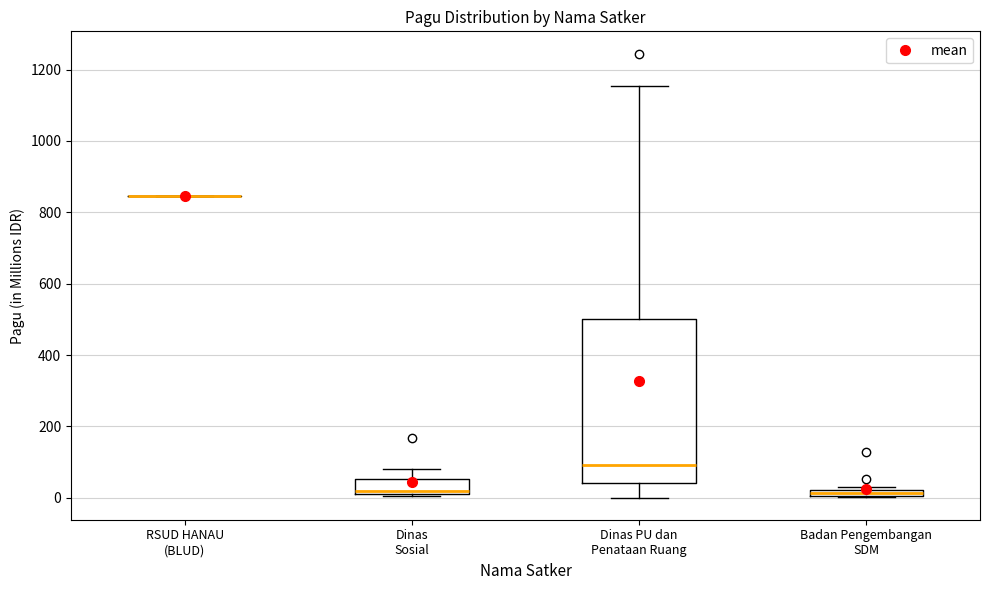

Where is the lower edge of the box for Badan Pengembangan SDM on the y-axis? The values are not printed on the chart, so give them approximately, as read against the axis.

0